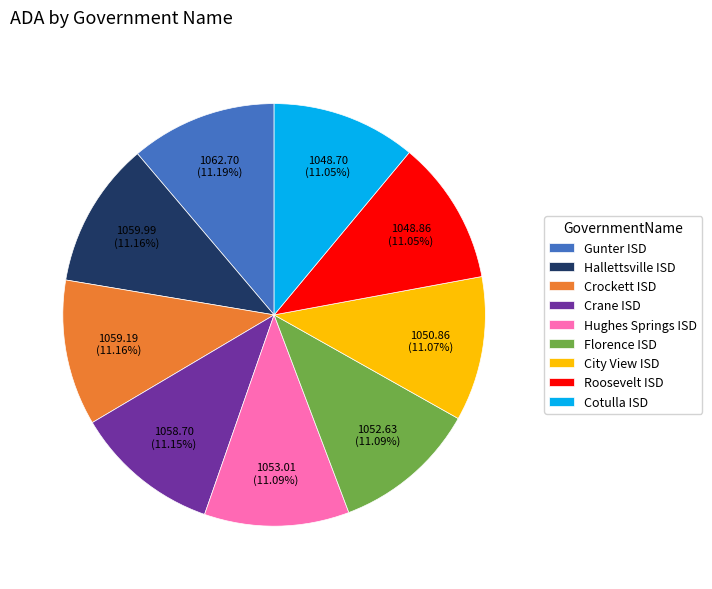

Count the number of slices in the pie.

9